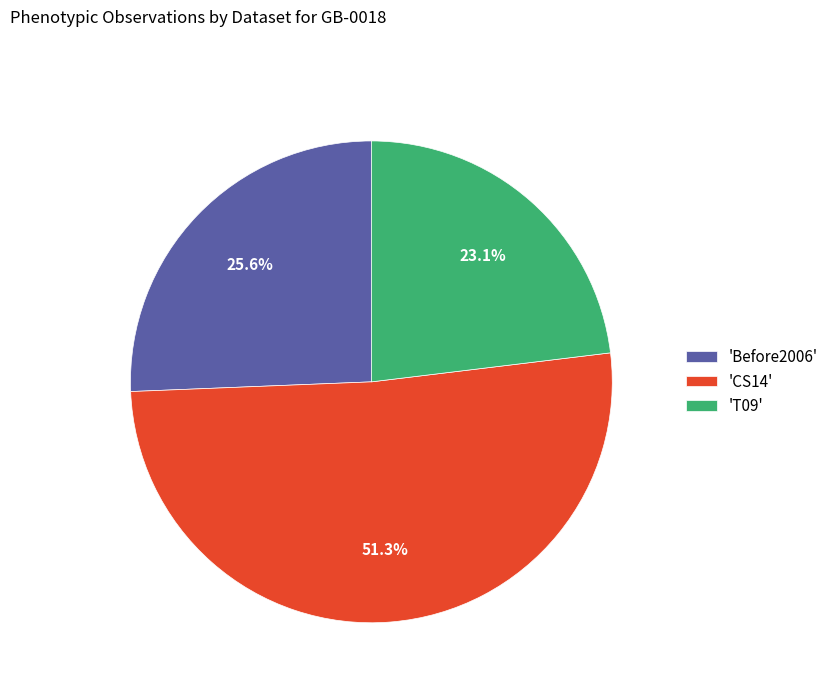

Rank the categories by value from lowest to highest.

'T09', 'Before2006', 'CS14'